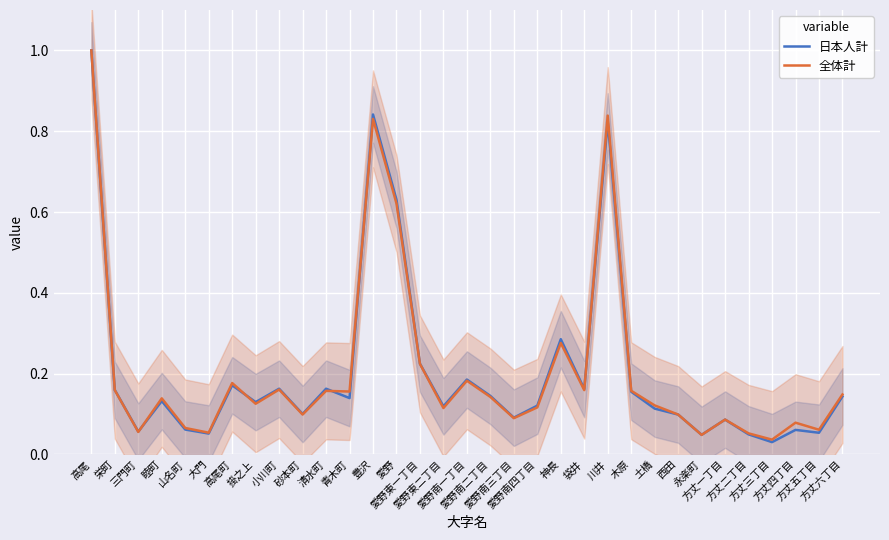

At how many categories does at least one series exceed 0?

33